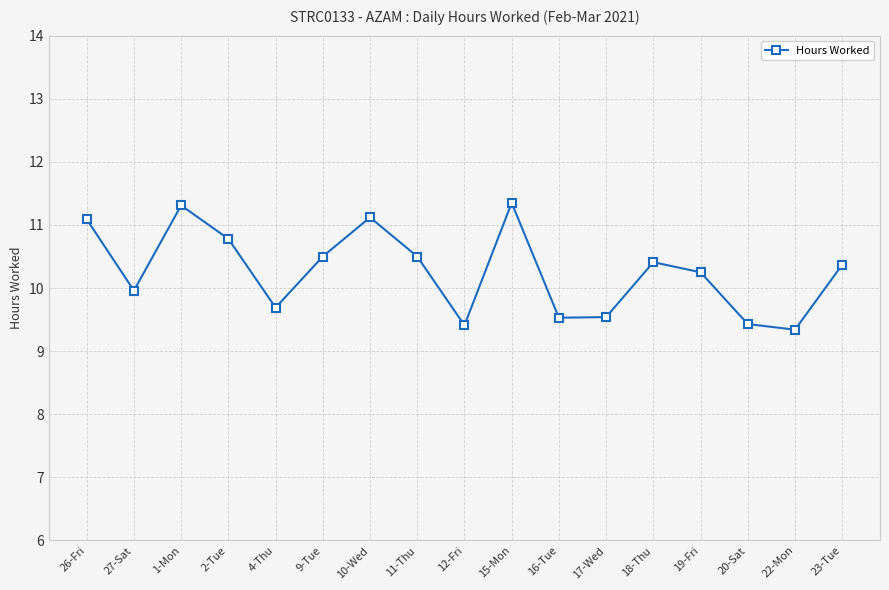

How many interior local valleys (lower than both neighbors) does the data have?

5